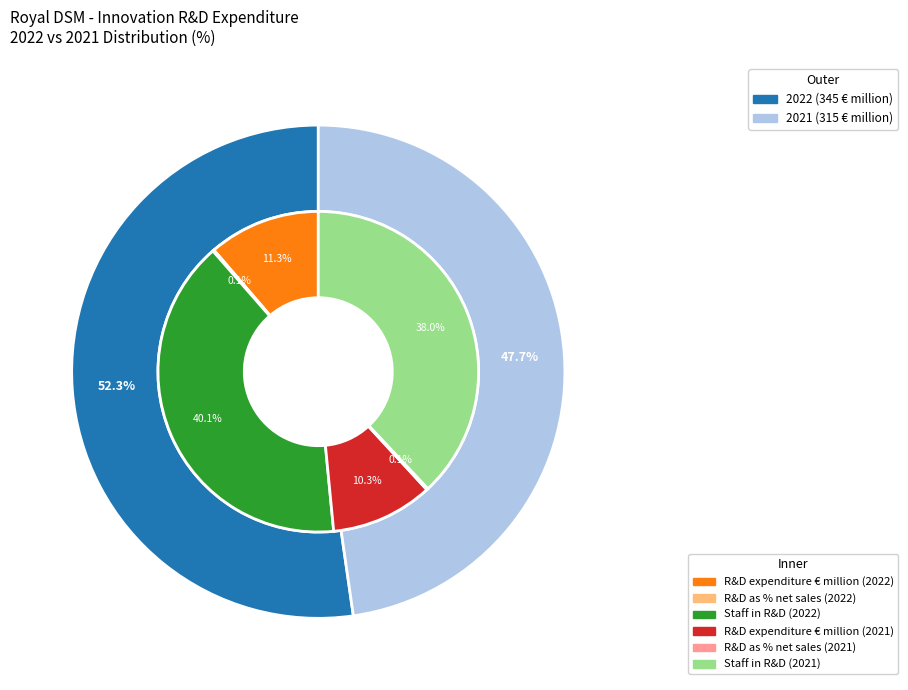

Is it true that values_2022 is 7% of the pie?

False